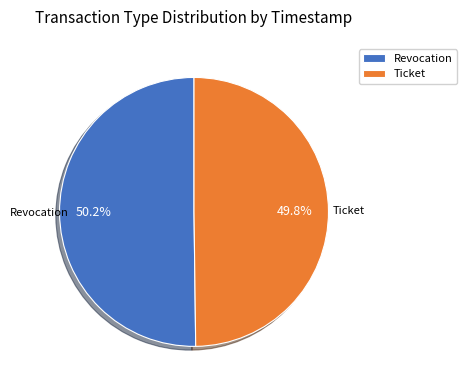

What is the ratio of the value at Ticket to the value at Revocation?

1.0